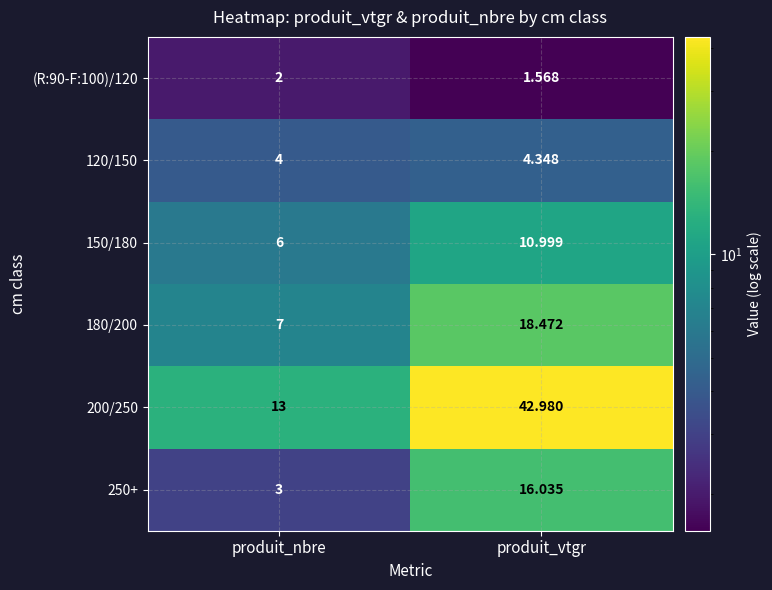

How many data points does each series have?

2